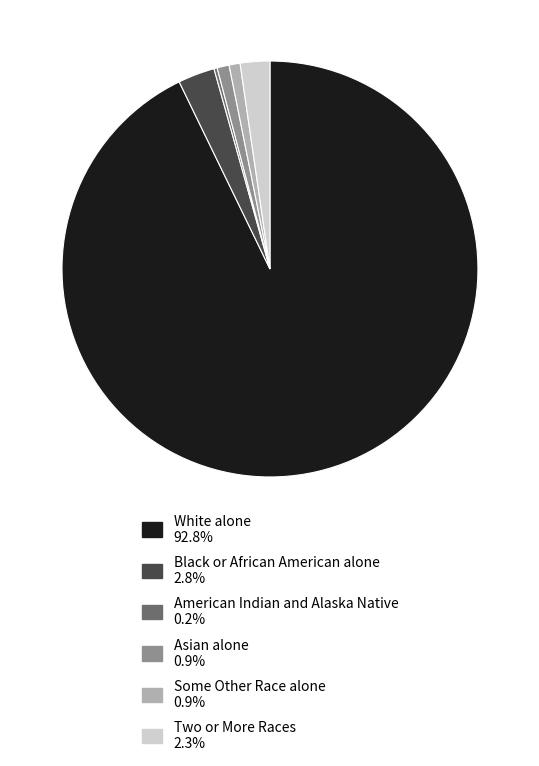

Which category has the biggest portion of the pie?

White alone